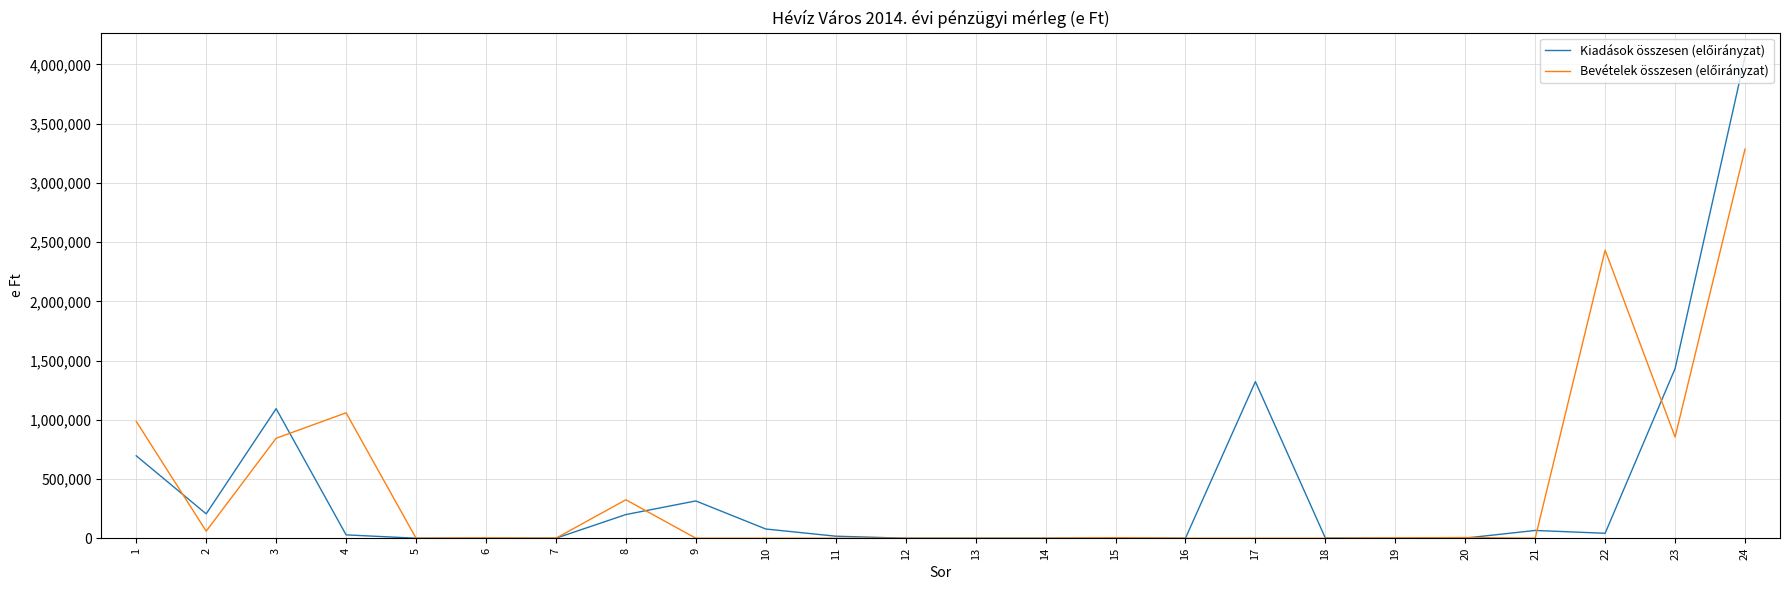

Does the chart have visible grid lines?

Yes